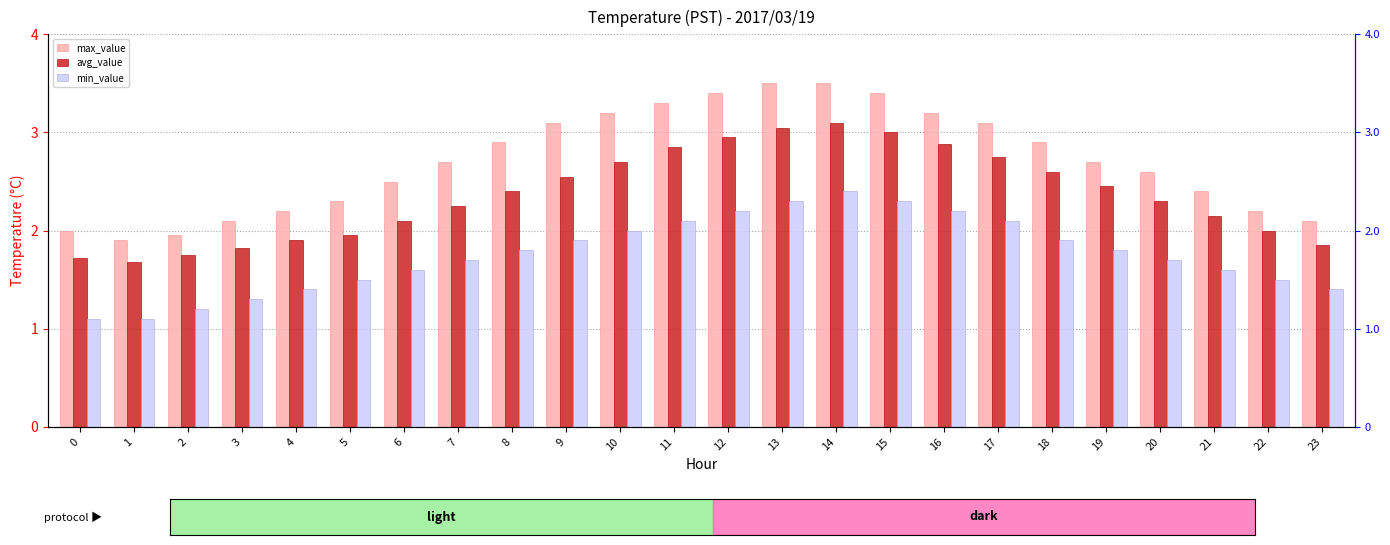

Where does the max_value series first go above 2?

3